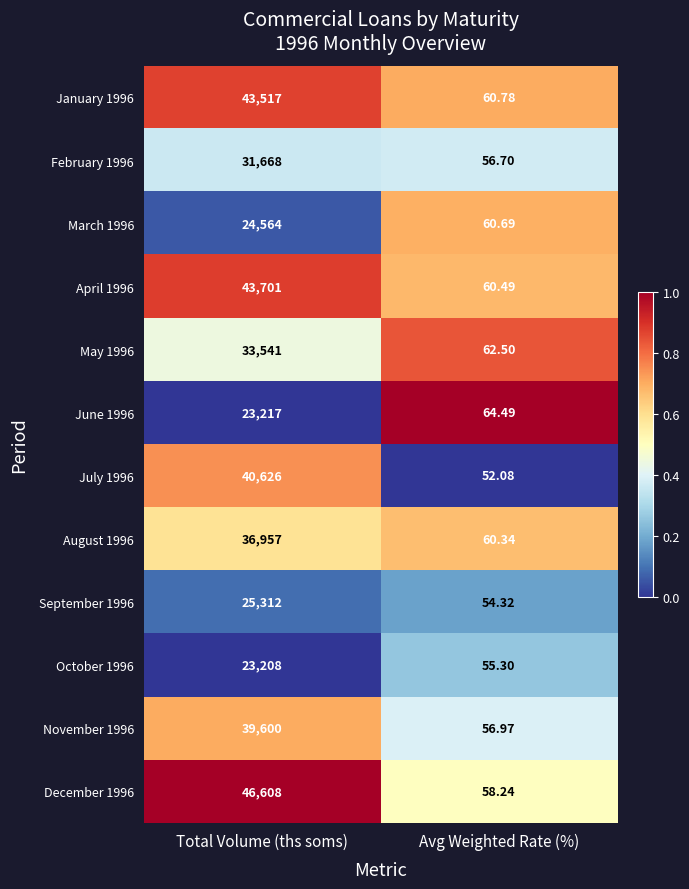

Is the value of June 1996 at Total Volume (ths soms) greater than the value of April 1996 at Total Volume (ths soms)?

No